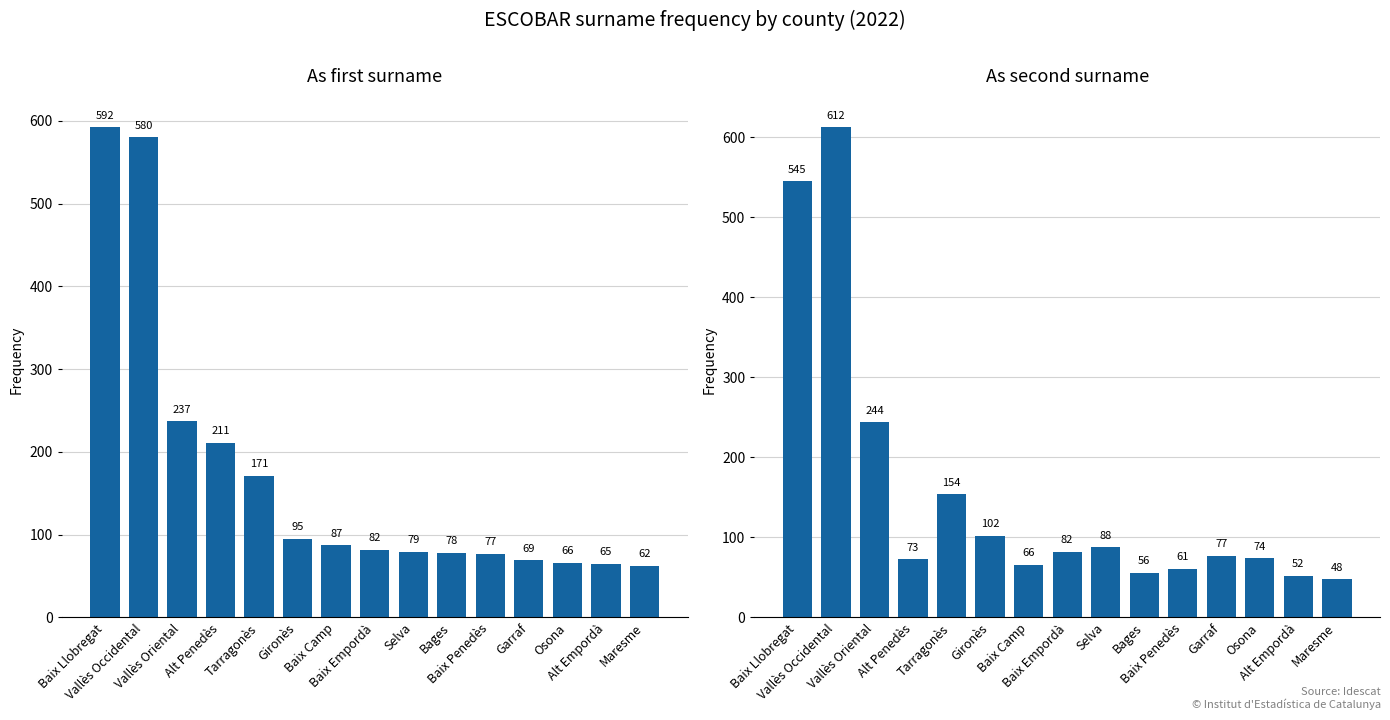

Are the bars grouped side by side (vs. stacked)?

Yes